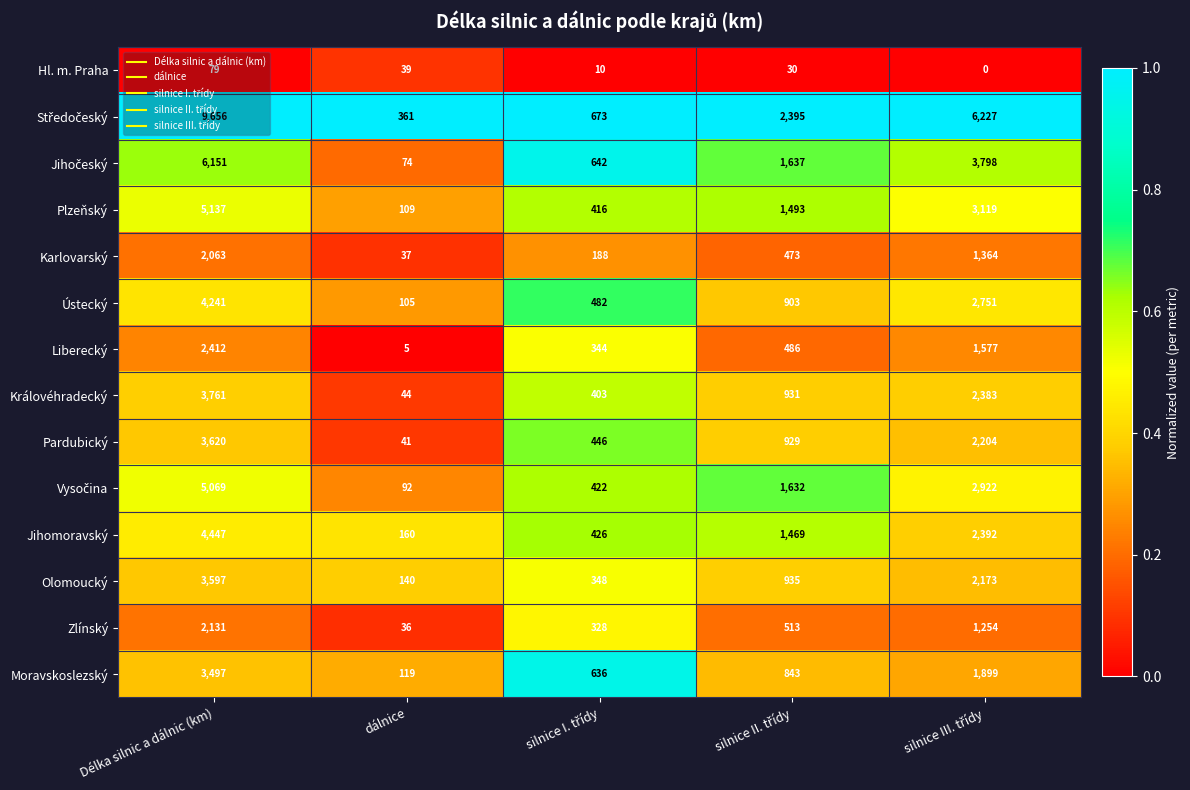

What is the lowest value of the Zlínský series?

36